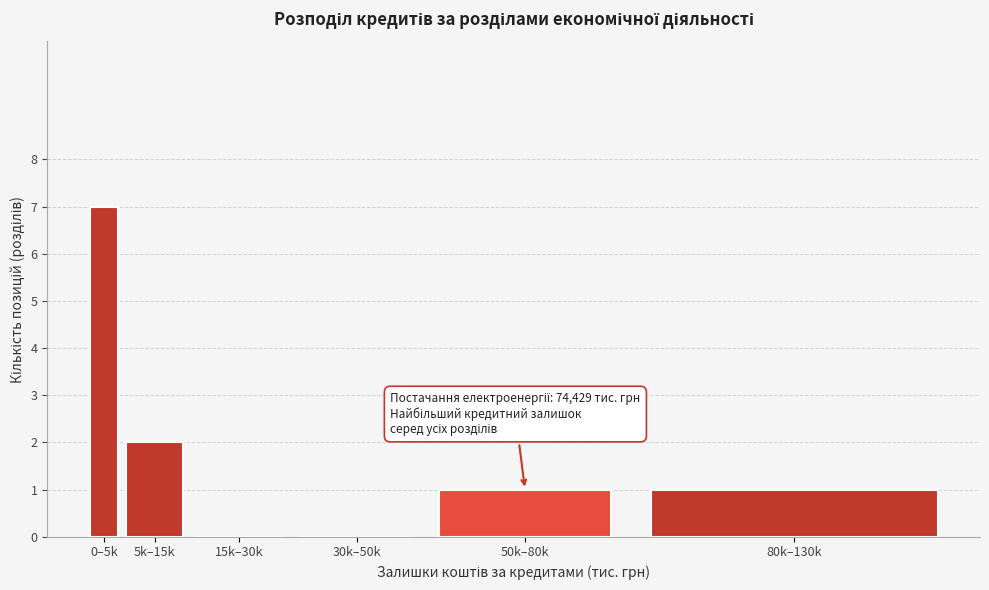

Reading left to right, list all the values displayed in this chart.

0–5k=7	5k–15k=2	15k–30k=0	30k–50k=0	50k–80k=1	80k–130k=1